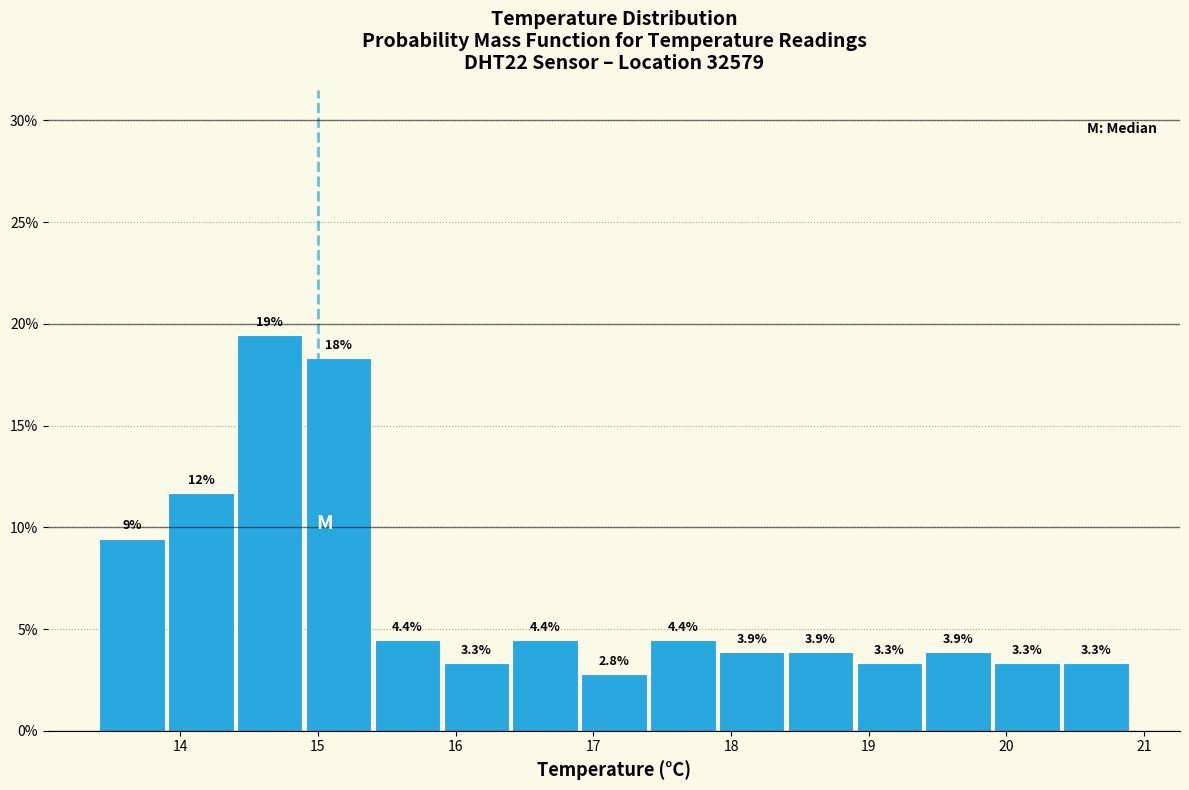

Over which range of the x-axis is the bar tallest?

14.4 to 14.9